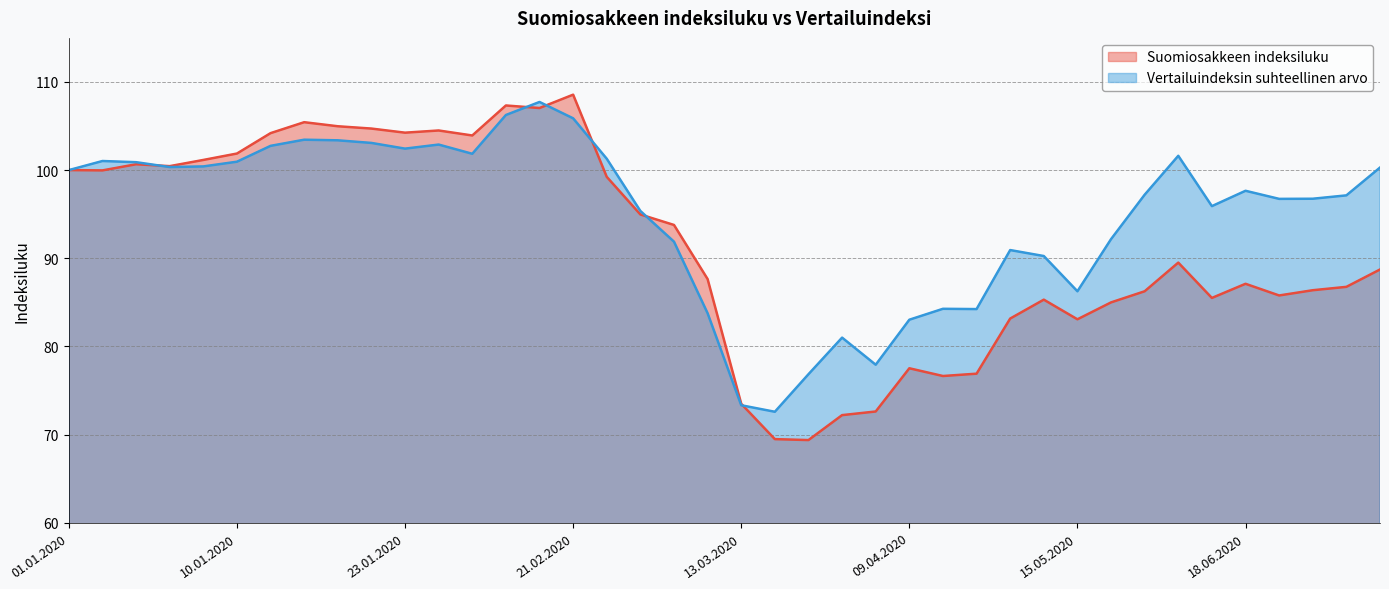

Is it true that Vertailuindeksin suhteellinen arvo equals 100.9 at 07.01.2020?

True